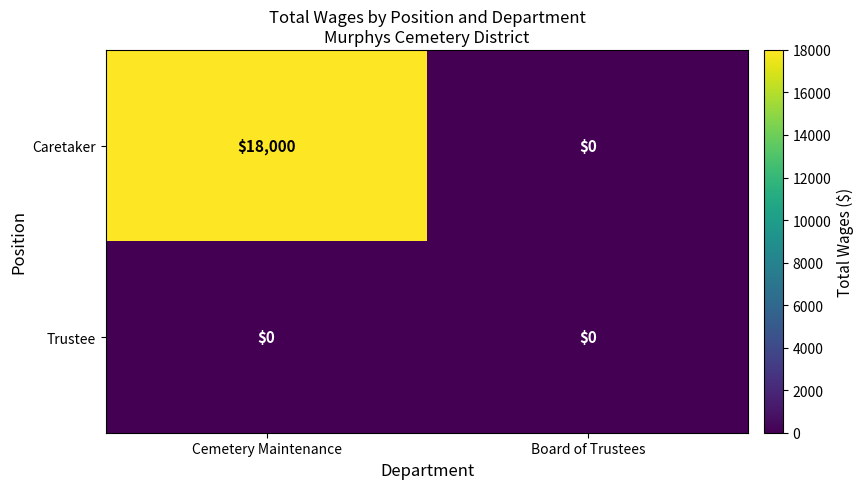

Which series has the largest range (max minus min)?

Caretaker